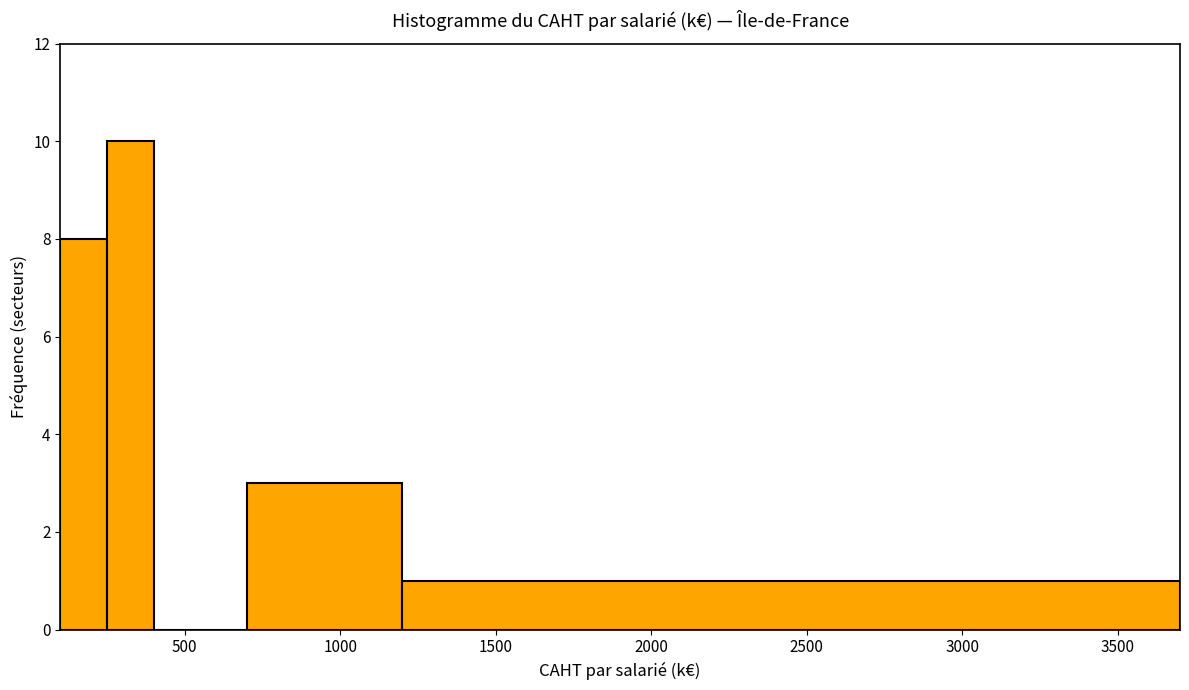

Read against the x-axis, roughly where is the centre of the tallest bar?

350